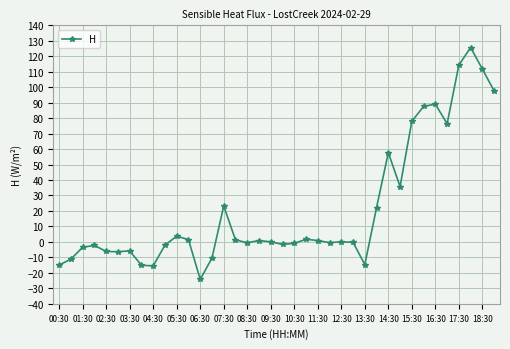

What is the minimum value shown in the chart?

-24.2